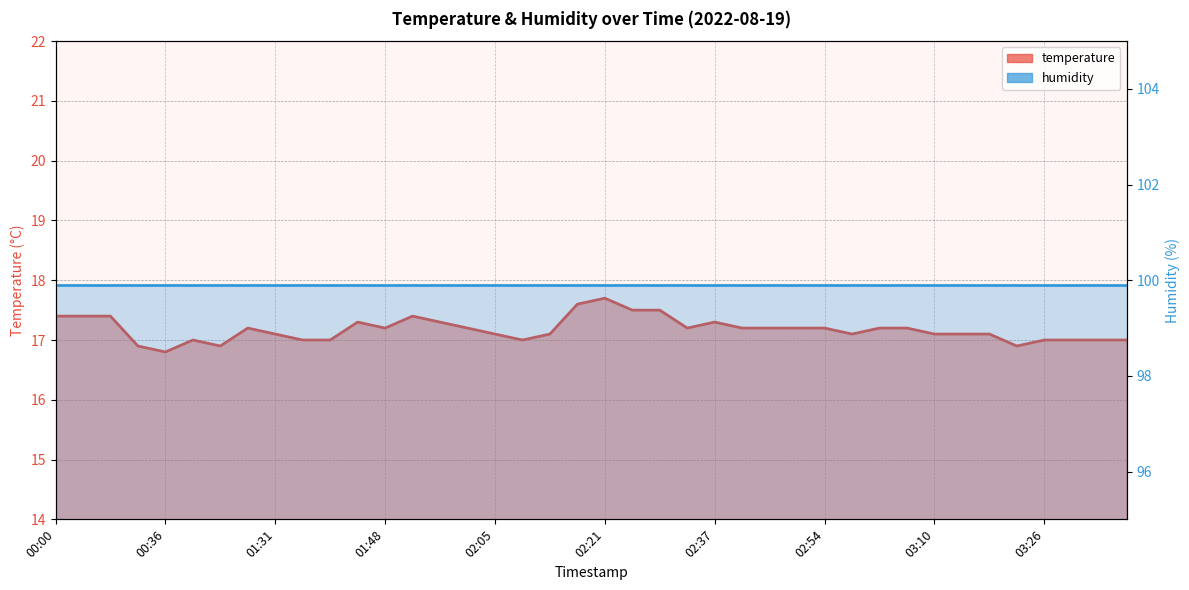

Between 01:31 and 31, which series saw the biggest shift?

temperature